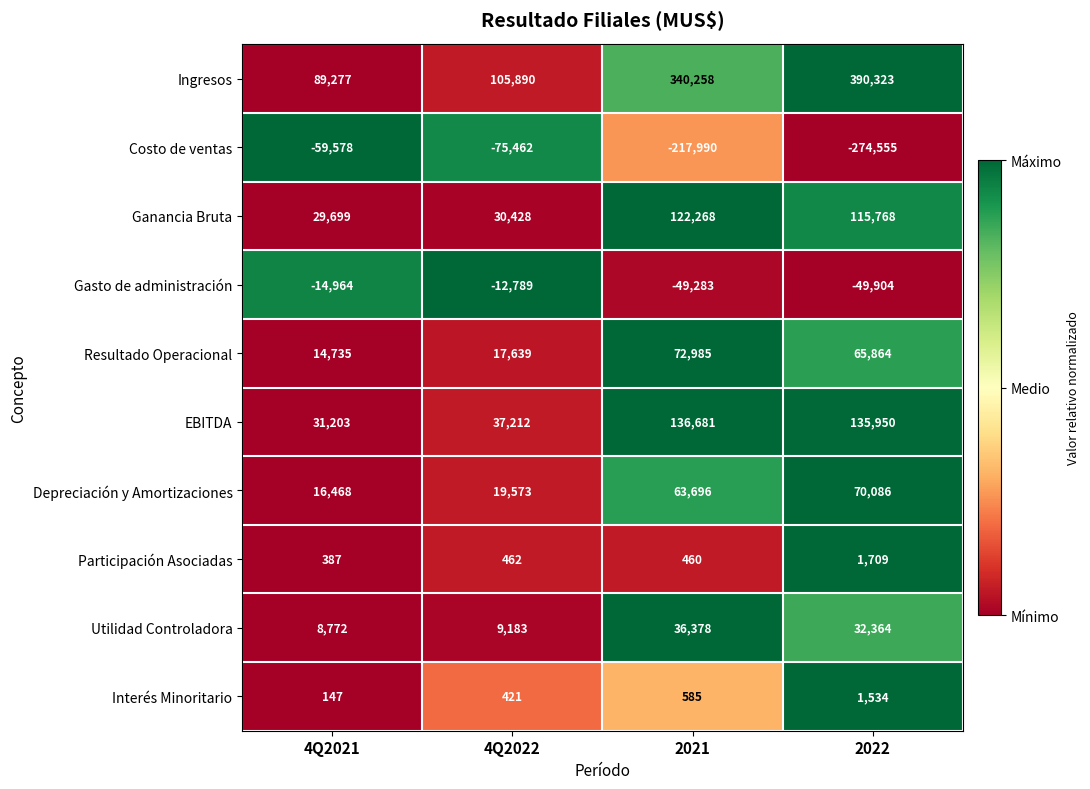

The Resultado Operacional series shows 14735 at 4Q2021. True or false?

True